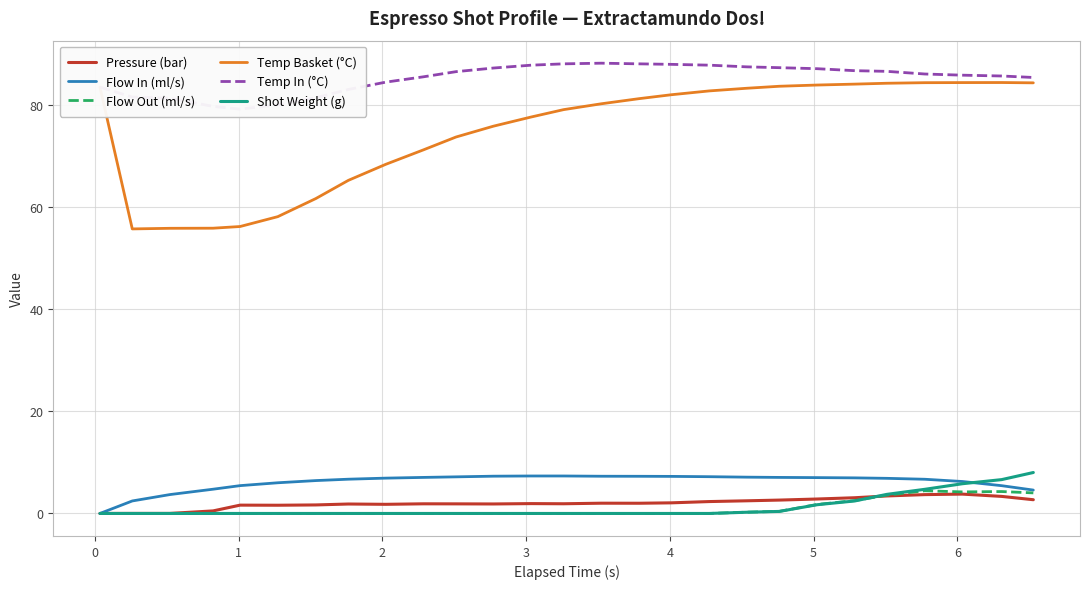

True or false: Temp Basket (°C) and Shot Weight (g) cross at least once.

False